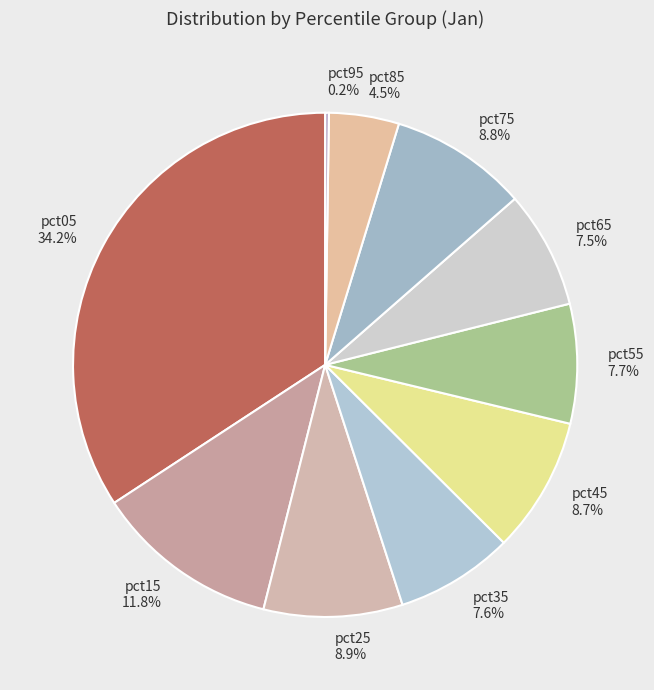

Between pct15 and pct35, which is larger?

pct15